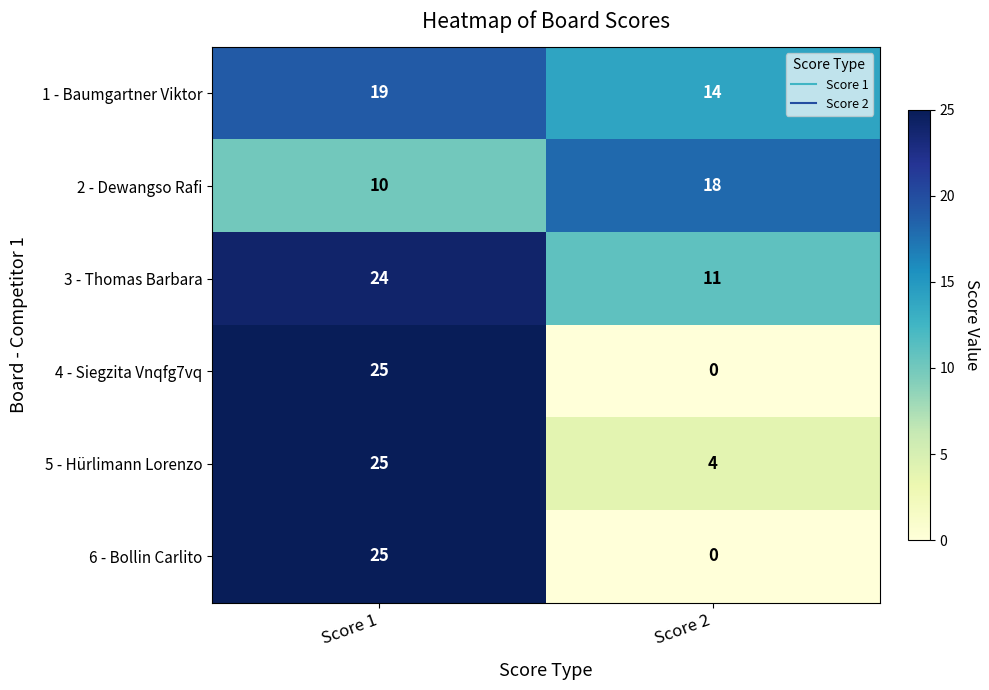

At which label is 5 - Hürlimann Lorenzo closest to 14?

Score 2